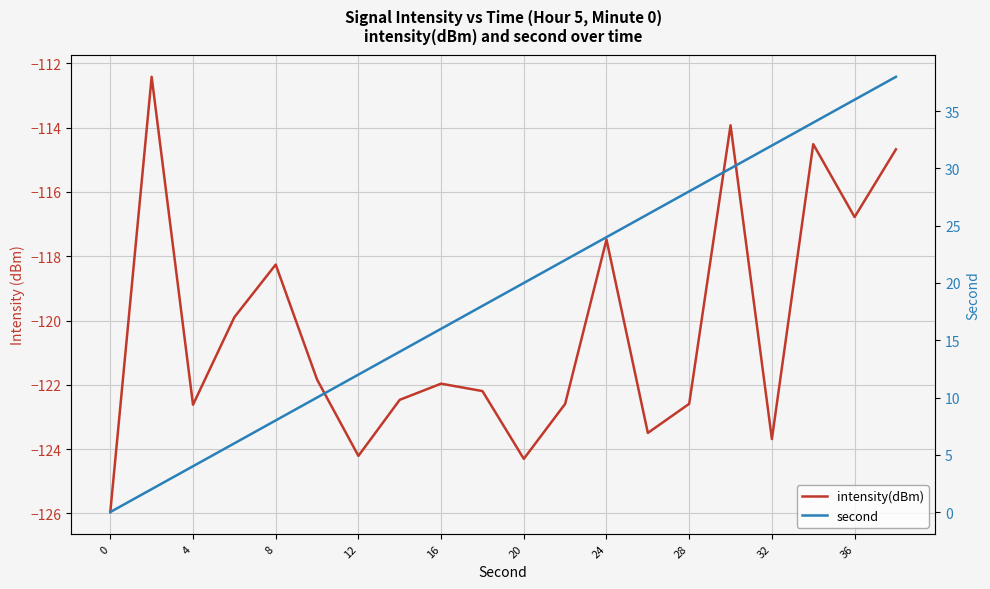

Which series has the largest total across all categories?

second